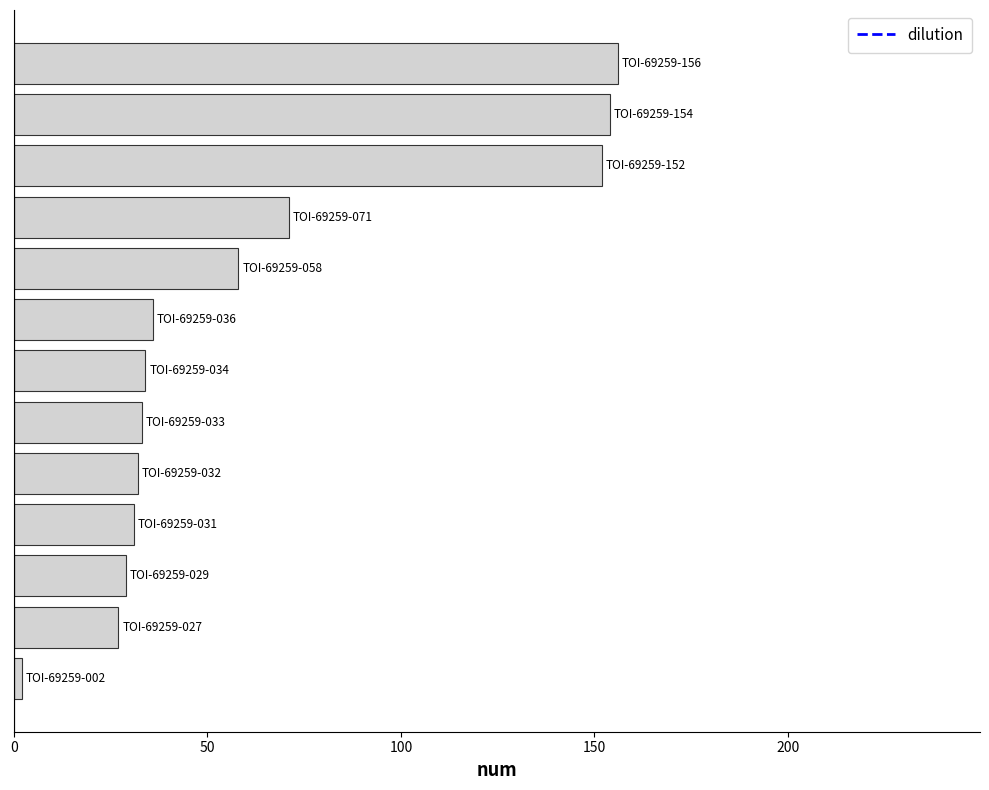

What is the average value?

63